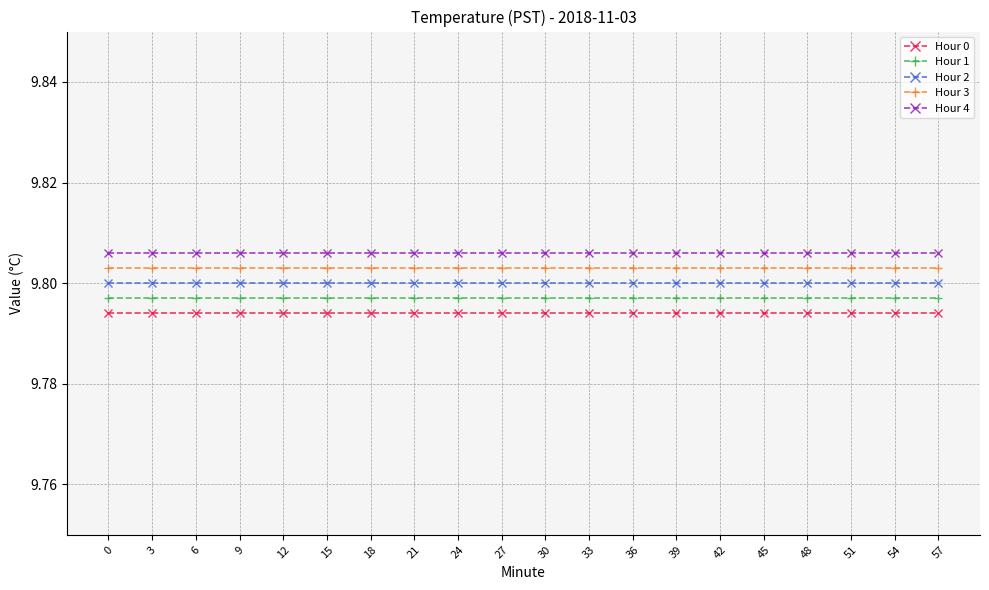

At 9, list the series in order from largest to smallest.

Hour 4, Hour 3, Hour 2, Hour 1, Hour 0